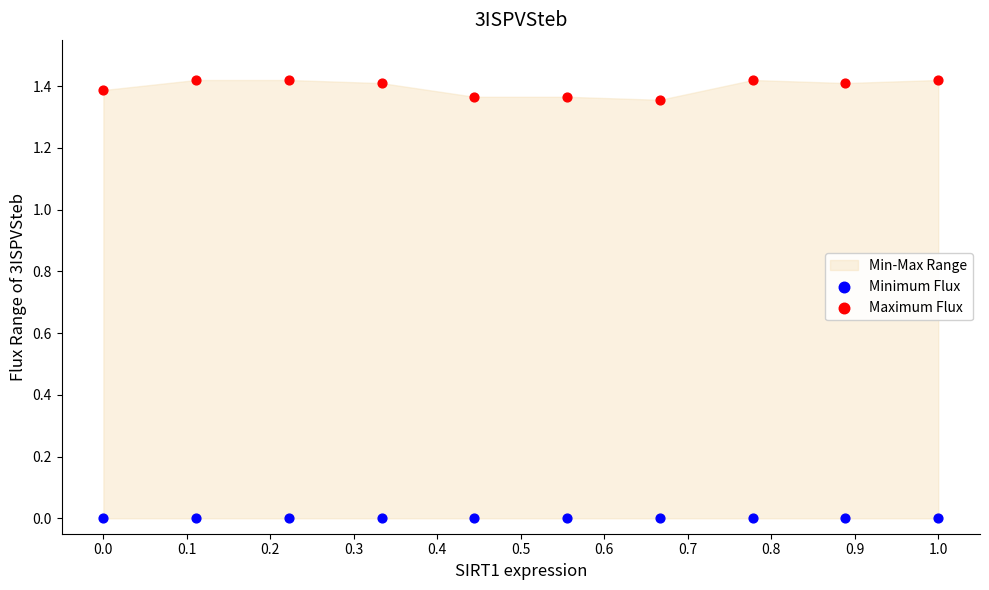

Which series reaches the minimum Y coordinate?

Minimum Flux